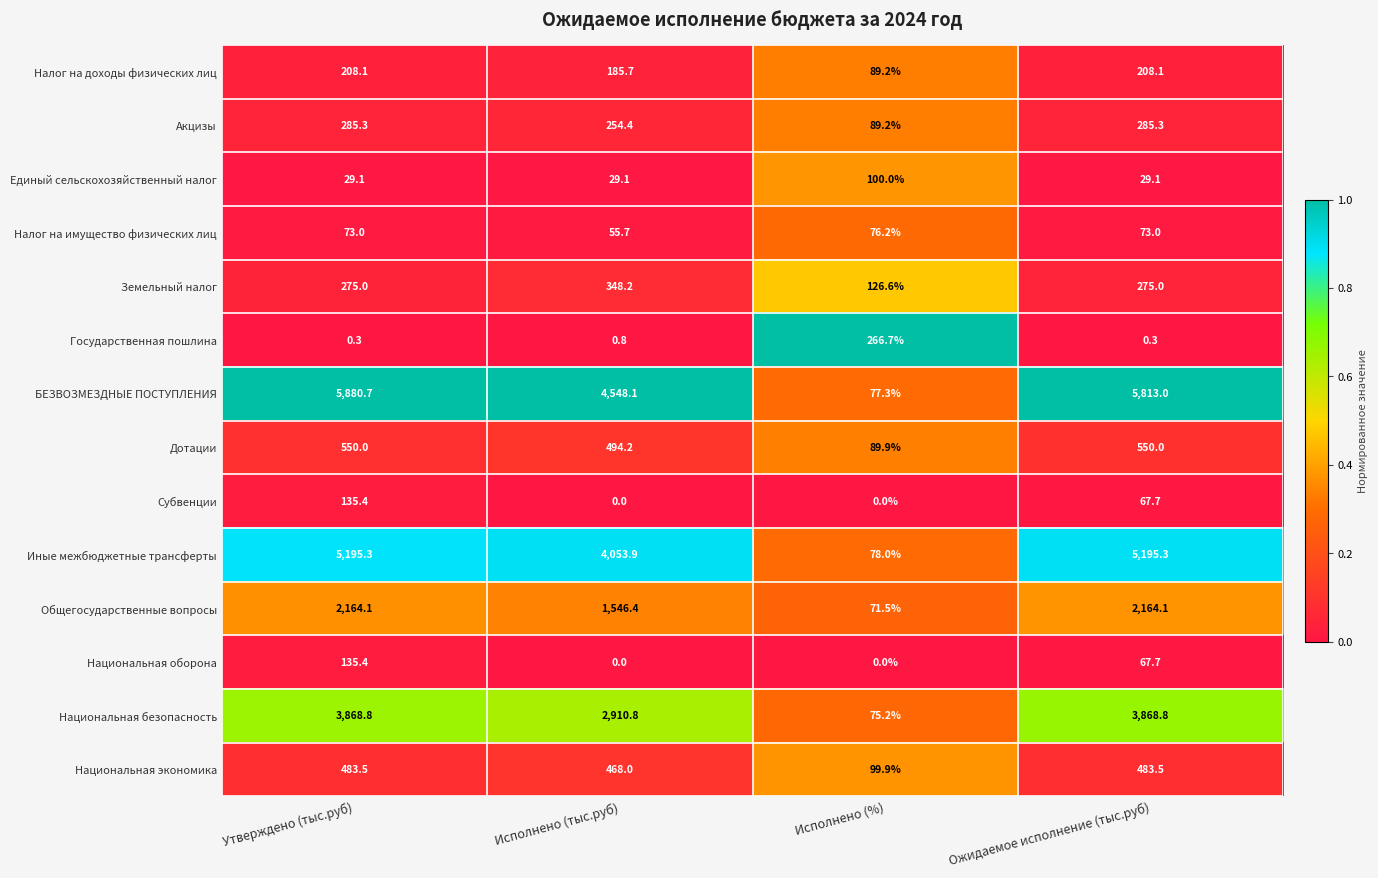

Read the Иные межбюджетные трансферты value at Исполнено (%).

78.0